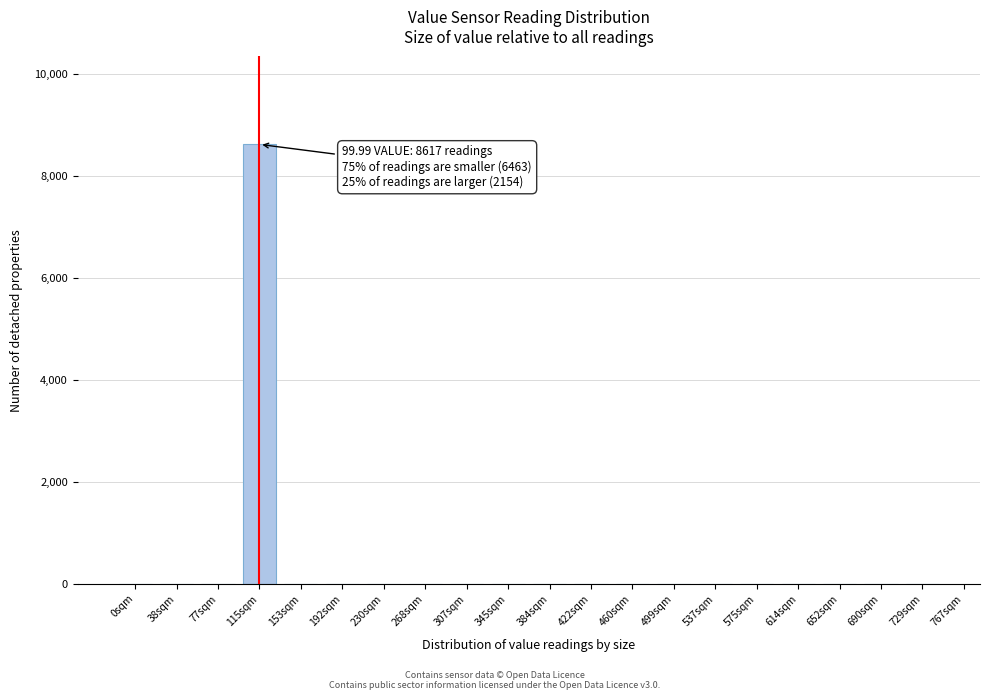

Reading left to right, what are all the values shown in this chart?

0sqm=0	38sqm=0	77sqm=0	115sqm=8617	153sqm=0	192sqm=0	230sqm=0	268sqm=0	307sqm=0	345sqm=0	384sqm=0	422sqm=0	460sqm=0	499sqm=0	537sqm=0	575sqm=0	614sqm=0	652sqm=0	690sqm=0	729sqm=0